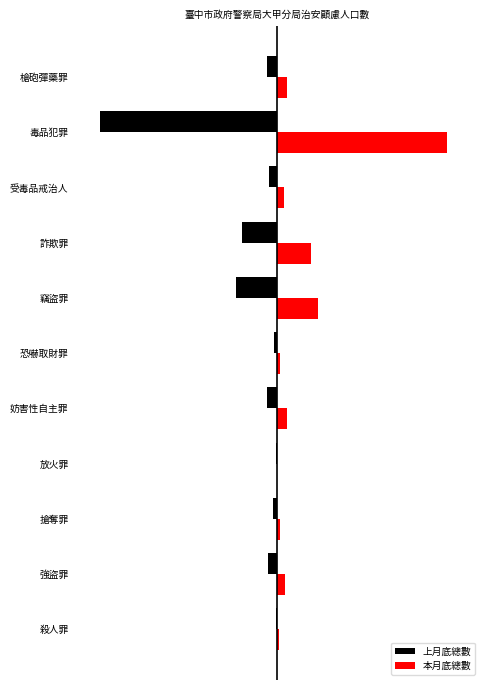

What are all the series names shown in the legend?

上月底總數, 本月底總數